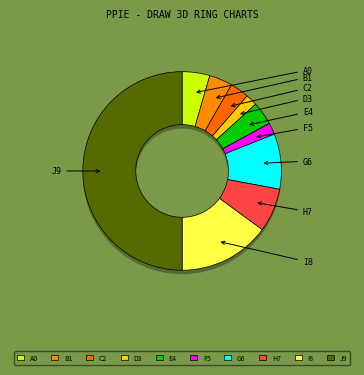

The 285102218 slice represents 1% of the pie. True or false?

False